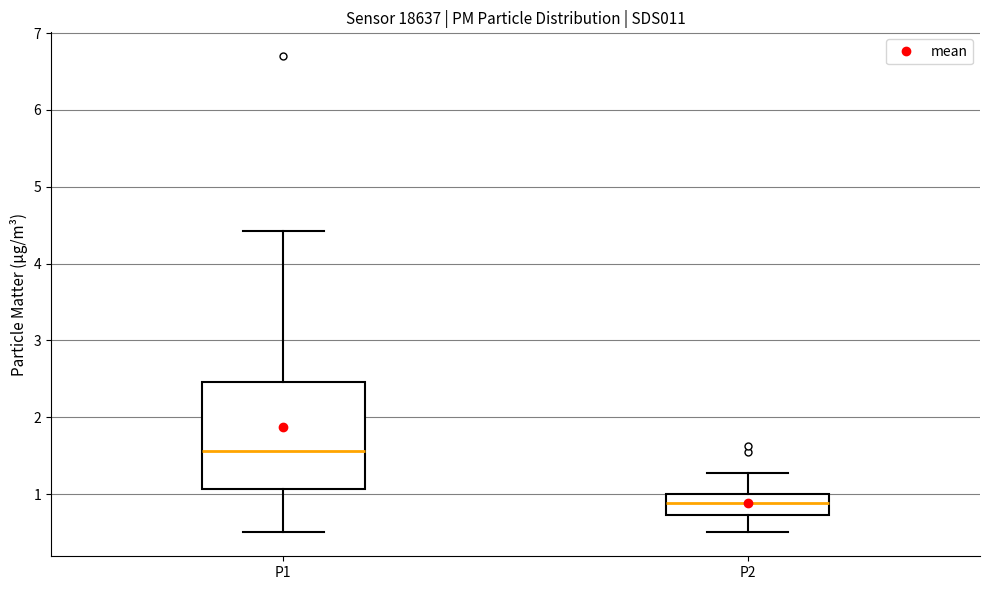

Which box is the tallest, from its lower edge to its upper edge?

P1